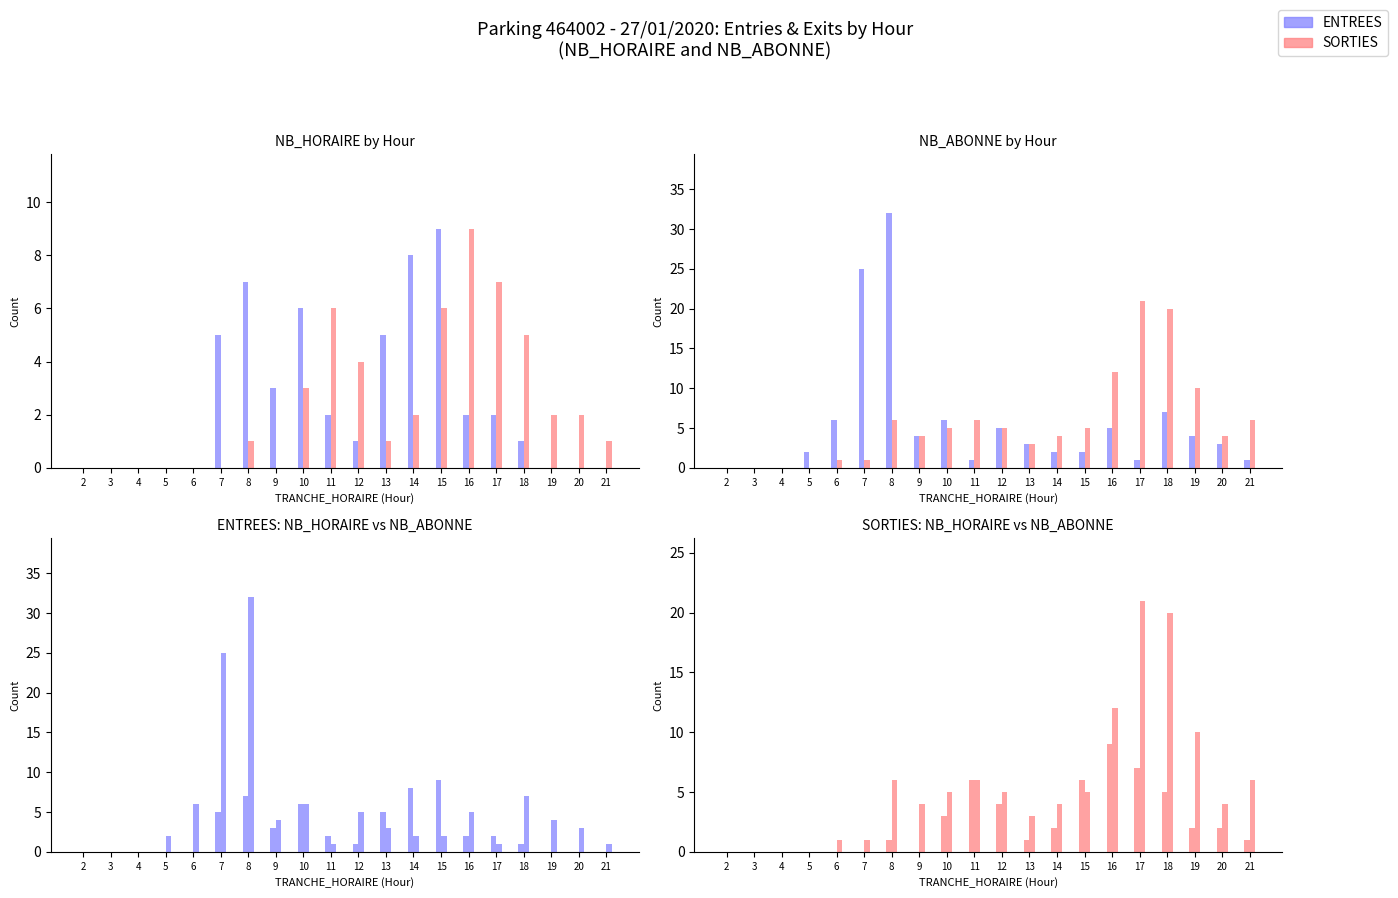

Reading left to right, what are all the values shown in this chart?

ENTREES: 2=0	3=0	4=0	5=0	6=0	7=5	8=7	9=3	10=6	11=2	12=1	13=5	14=8	15=9	16=2	17=2	18=1	19=0	20=0	21=0
SORTIES: 2=0	3=0	4=0	5=0	6=0	7=0	8=1	9=0	10=3	11=6	12=4	13=1	14=2	15=6	16=9	17=7	18=5	19=2	20=2	21=1
NB_ABONNE ENTREES: 2=0	3=0	4=0	5=2	6=6	7=25	8=32	9=4	10=6	11=1	12=5	13=3	14=2	15=2	16=5	17=1	18=7	19=4	20=3	21=1
NB_ABONNE SORTIES: 2=0	3=0	4=0	5=0	6=1	7=1	8=6	9=4	10=5	11=6	12=5	13=3	14=4	15=5	16=12	17=21	18=20	19=10	20=4	21=6